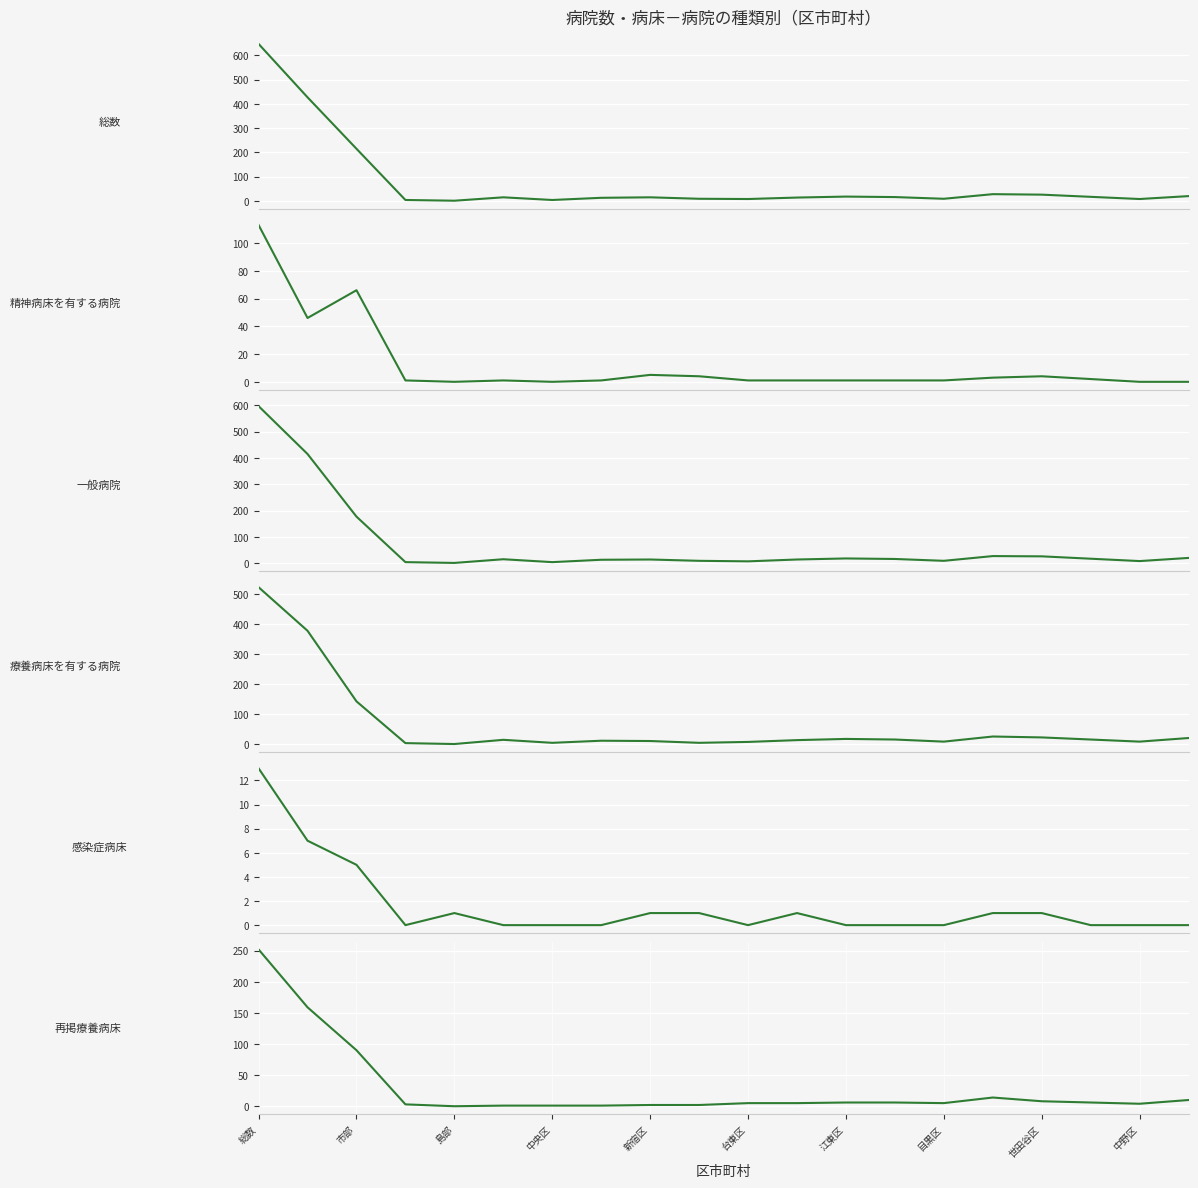

What is the difference between the 療養病床を有する病院(col_8) values at 中央区 and 新宿区?

6